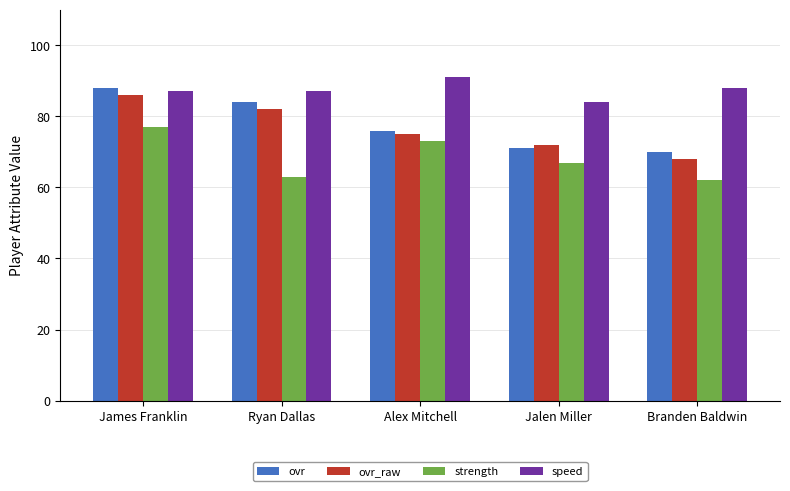

What is the total value across all series at Jalen Miller?

294